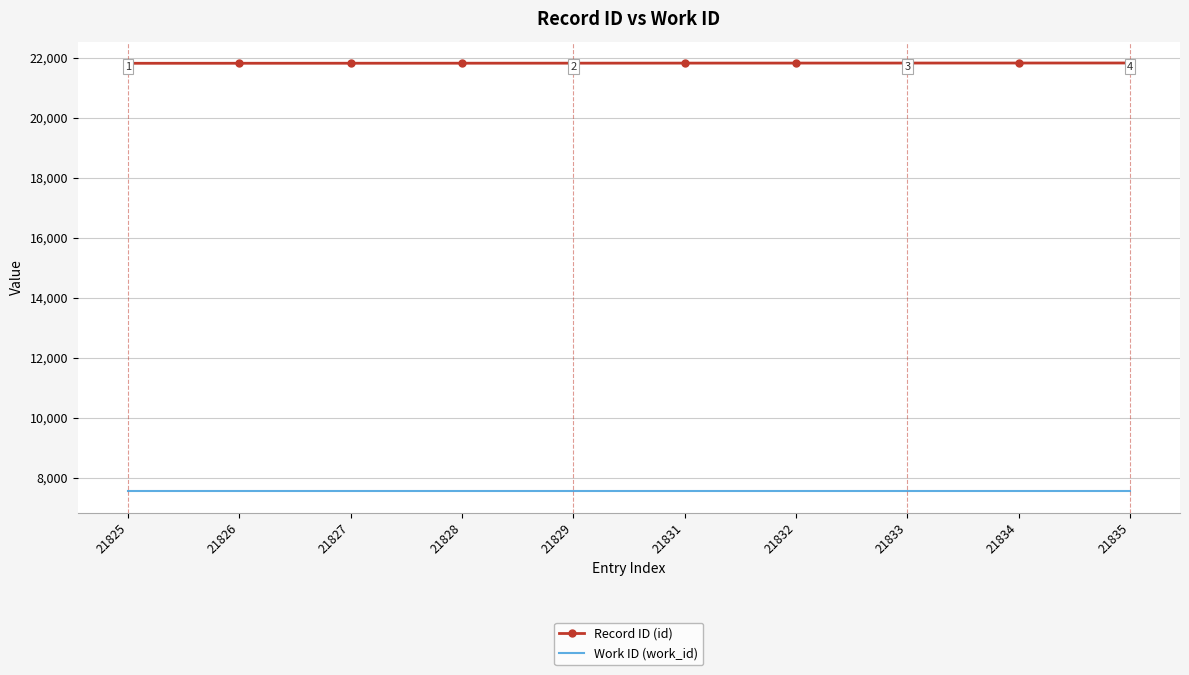

True or false: Record ID (id) and Work ID (work_id) intersect in this chart.

False